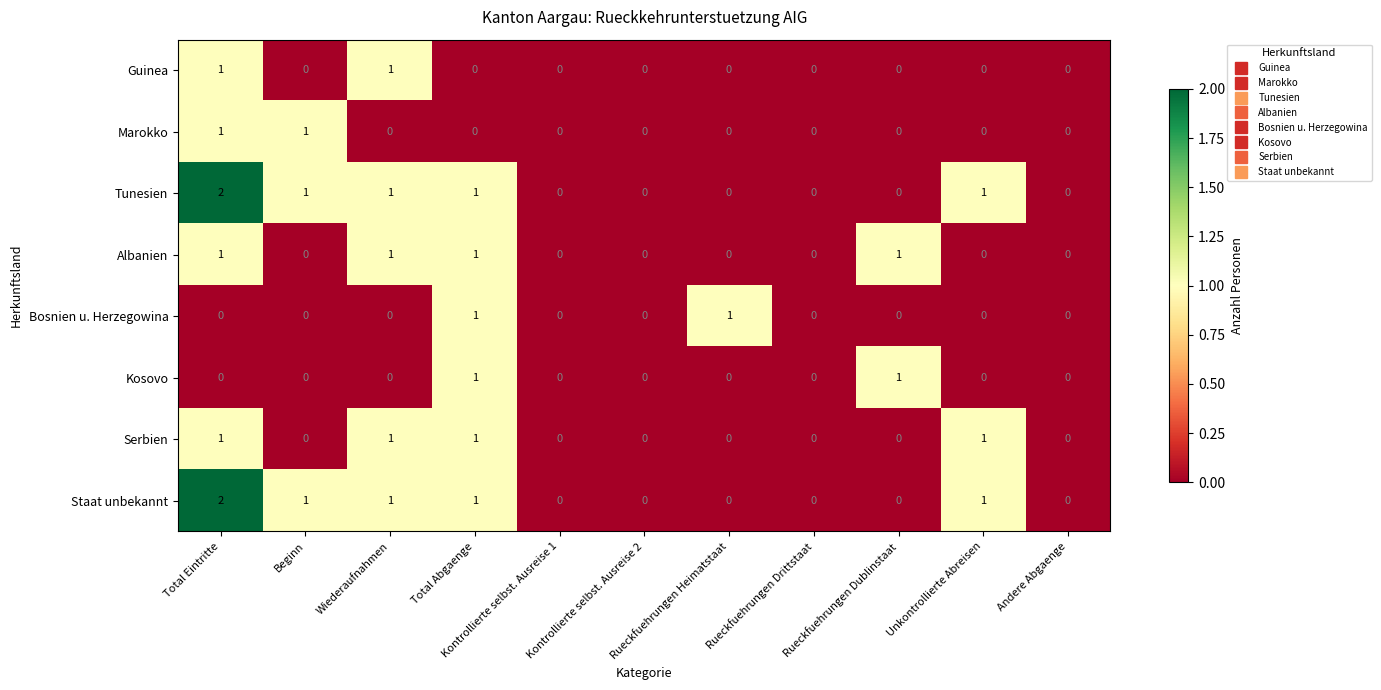

How many Marokko values are between 0 and 1?

11